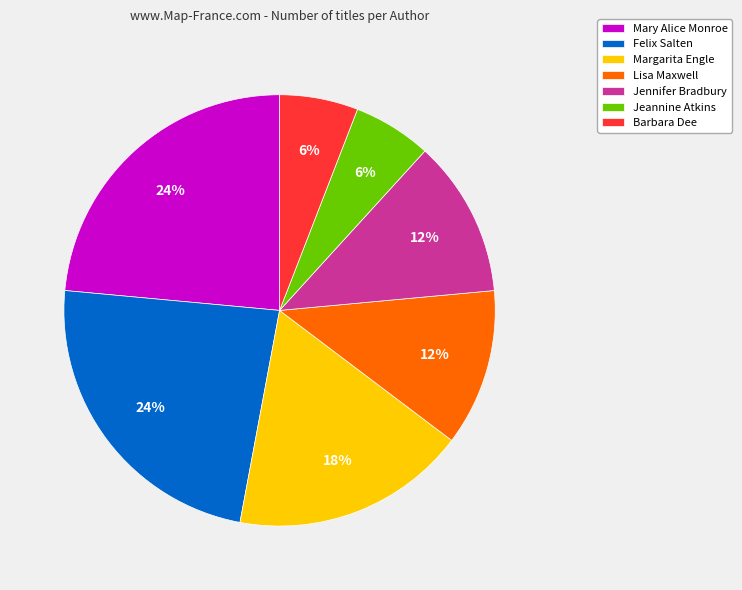

Between Jeannine Atkins and Jennifer Bradbury, which is larger?

Jennifer Bradbury